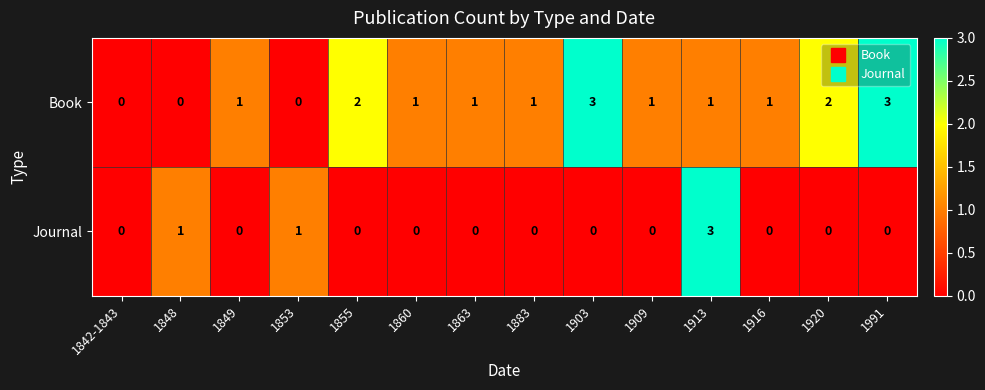

Is the value of Journal at 1916 greater than the value of Book at 1849?

No